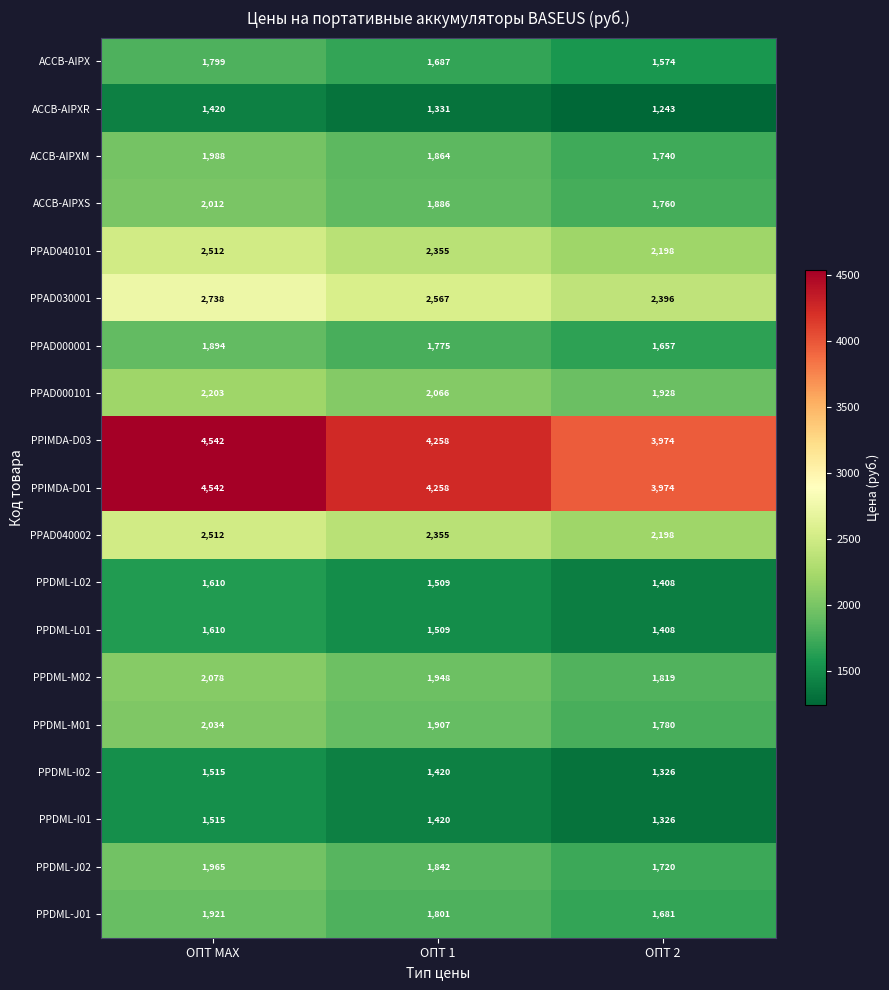

What is the difference between the highest and lowest values at ОПТ 2?

2731